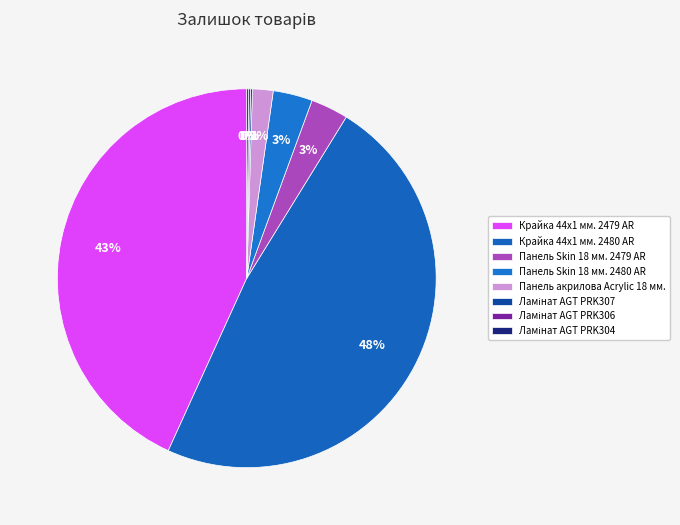

Is it true that Крайка 44x1 мм. 2480 AR is 56% of the pie?

False